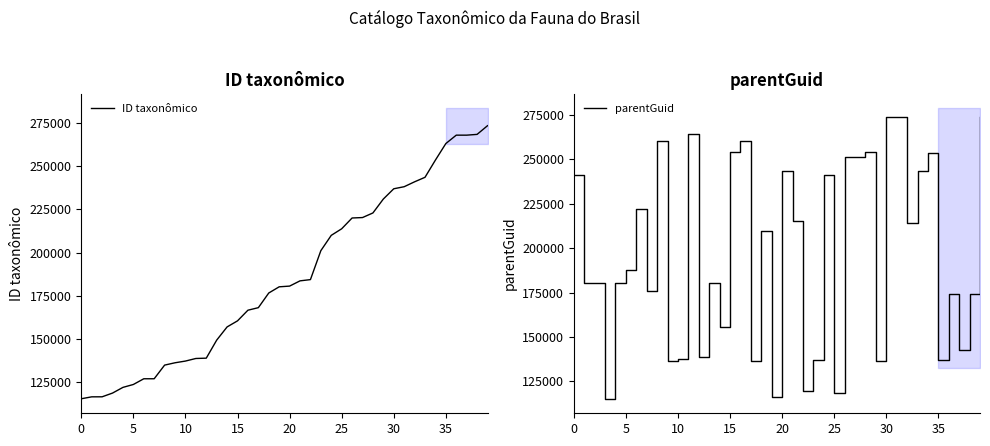

What is the difference between the maximum and second lowest values in the ID taxonômico series?

156859